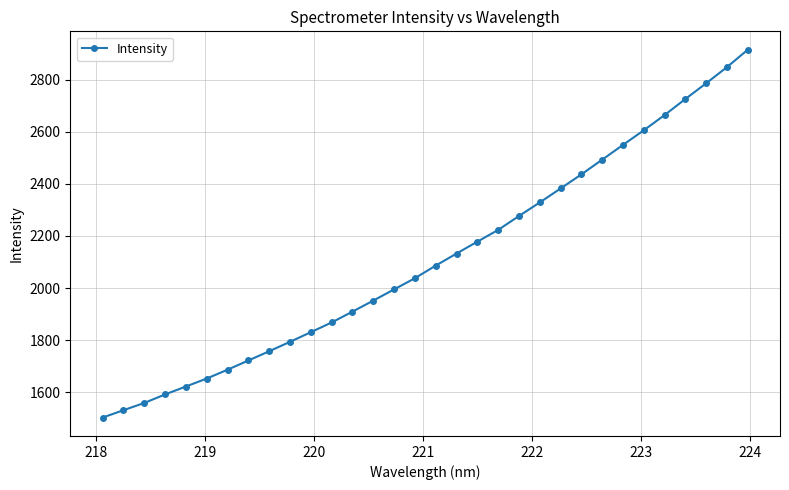

What is the smallest value displayed?

1502.6